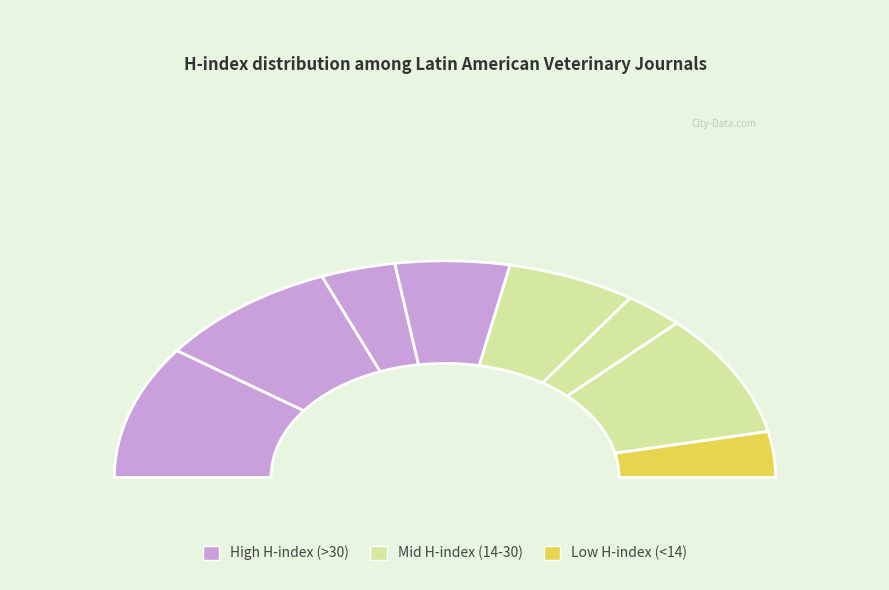

Is it true that ITEA Informacion Tecnica Economica is 6% of the pie?

True